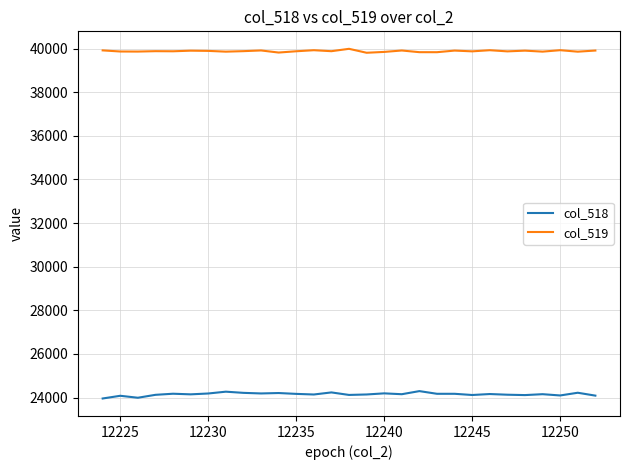

Which series has the widest spread of values?

col_518